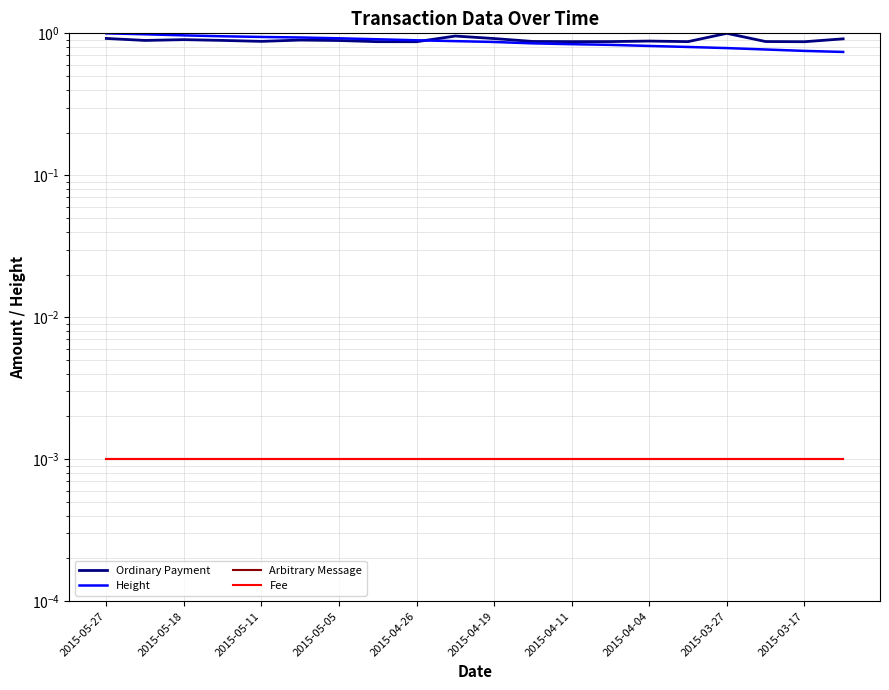

What is the difference between the highest and lowest values at 2015-05-18?

1.0